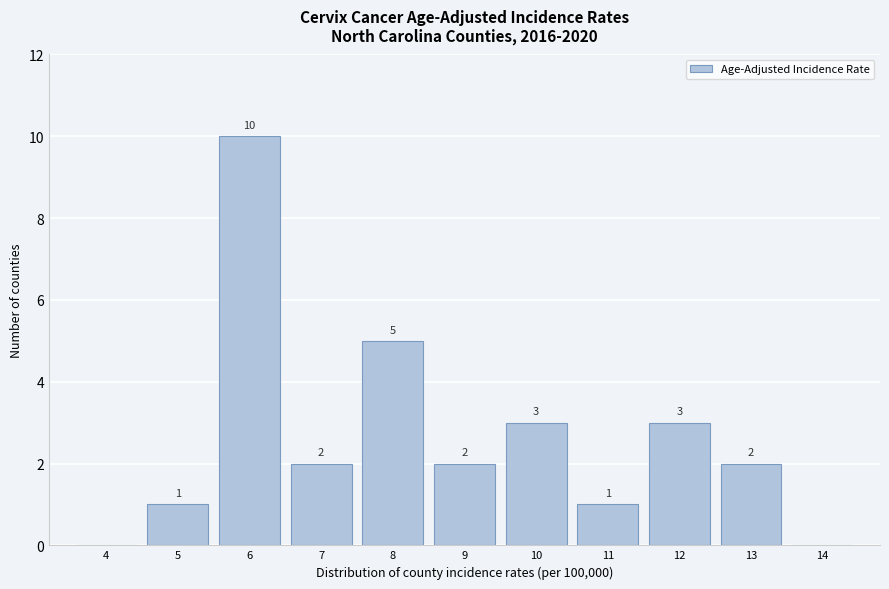

Reading left to right, extract all data points from this chart.

4=0	5=1	6=10	7=2	8=5	9=2	10=3	11=1	12=3	13=2	14=0